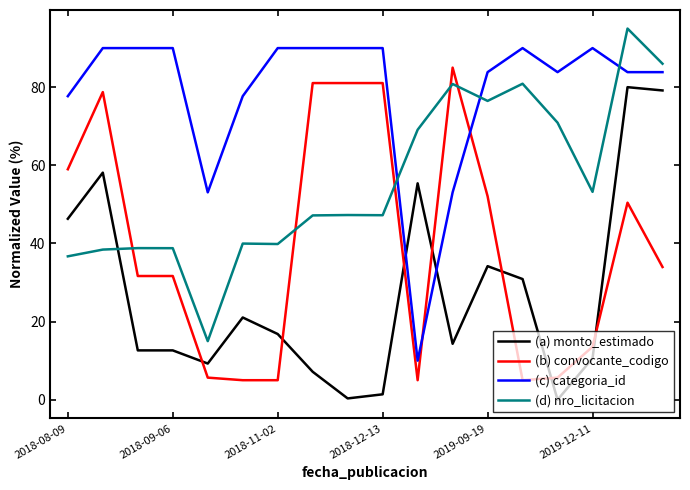

What is the average value of the (c) categoria_id series?

78.7